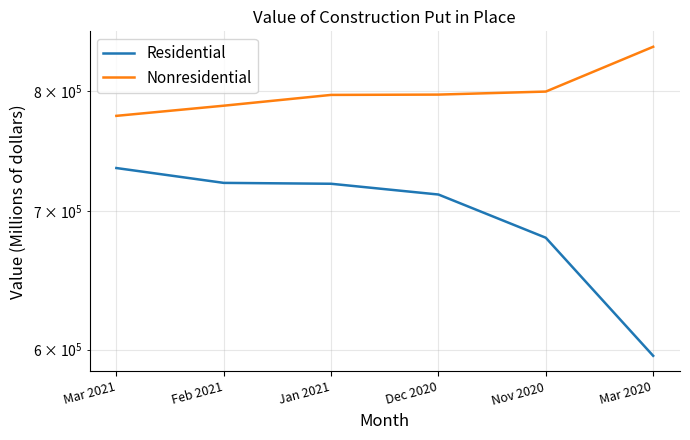

What is the difference between the maximum and minimum values in the Residential series?

138605